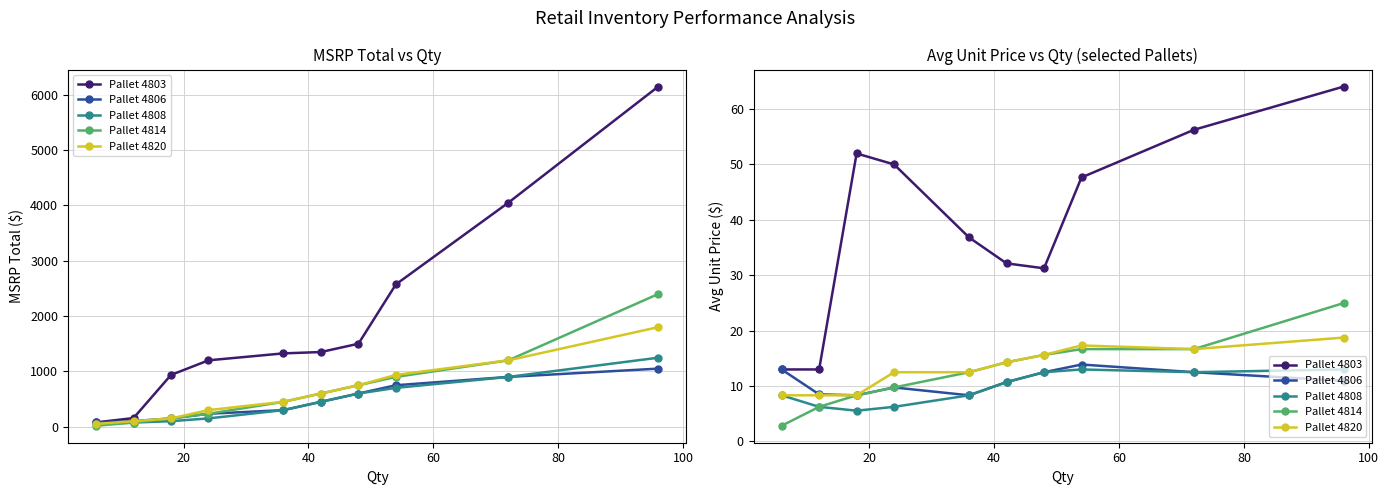

In Pallet 4808, how many points are higher than both neighbors (excluding endpoints)?

1